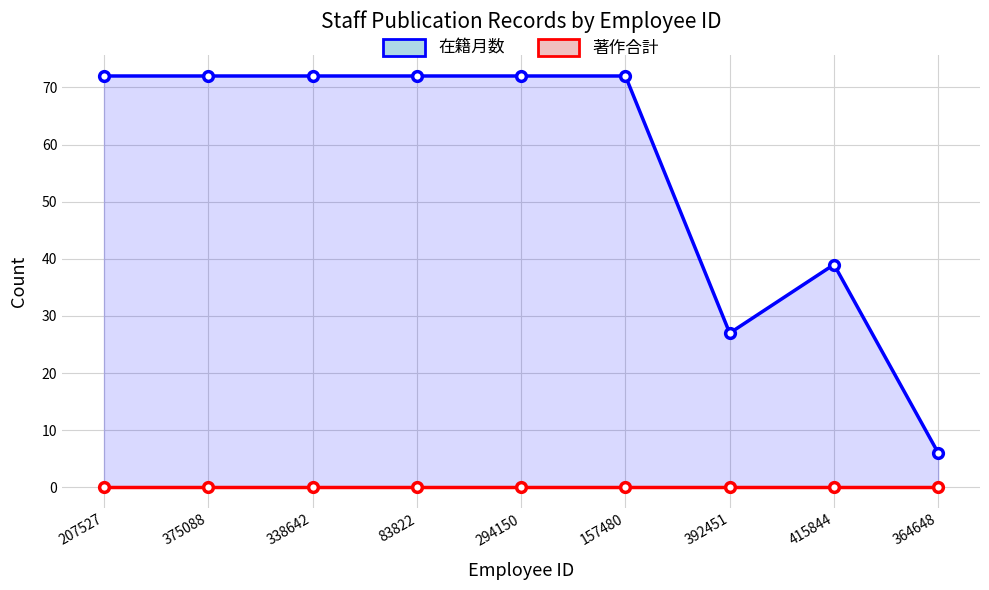

At which category does 在籍月数 reach its first local peak?

415844